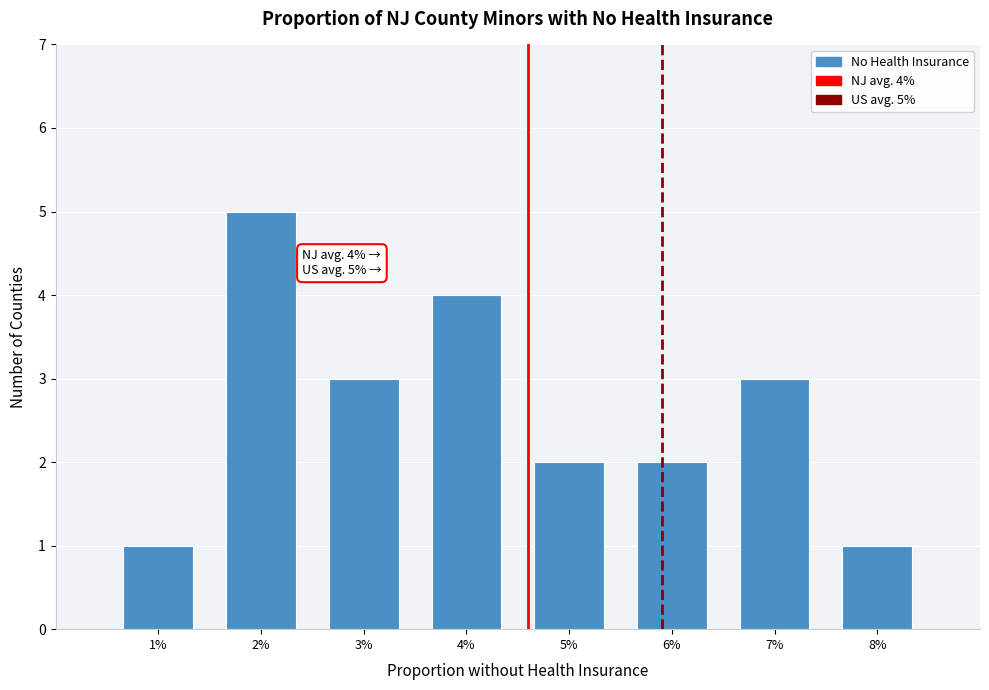

Reading right to left, extract all data points from this chart.

1	3	2	2	4	3	5	1